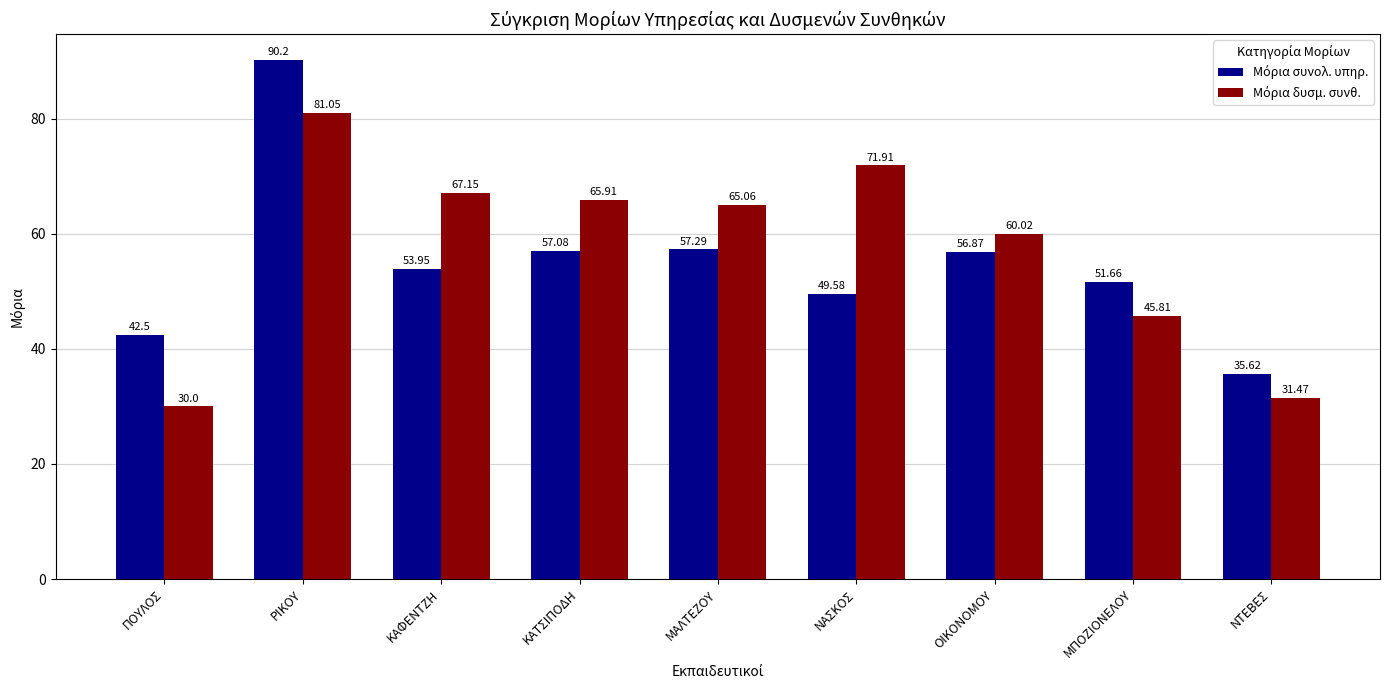

At how many categories does at least one series exceed 50?

7